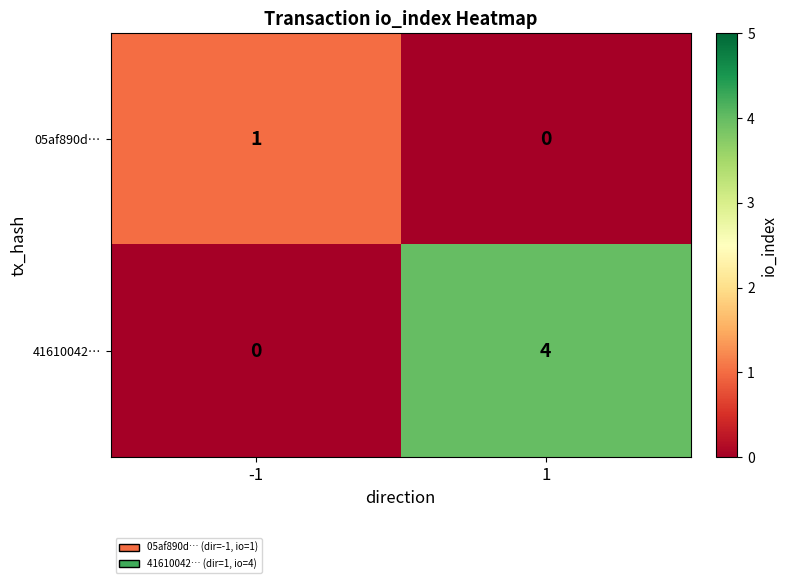

Rank the series at 1 from highest to lowest value.

41610042…, 05af890d…